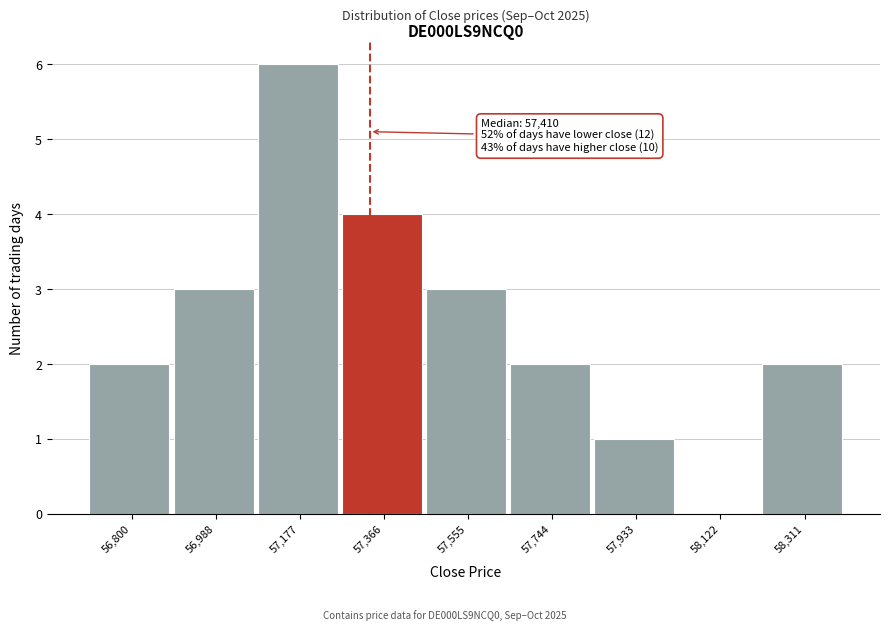

Reading left to right, list all the values displayed in this chart.

56,800=2	56,988=3	57,177=6	57,366=4	57,555=3	57,744=2	57,933=1	58,122=0	58,311=2